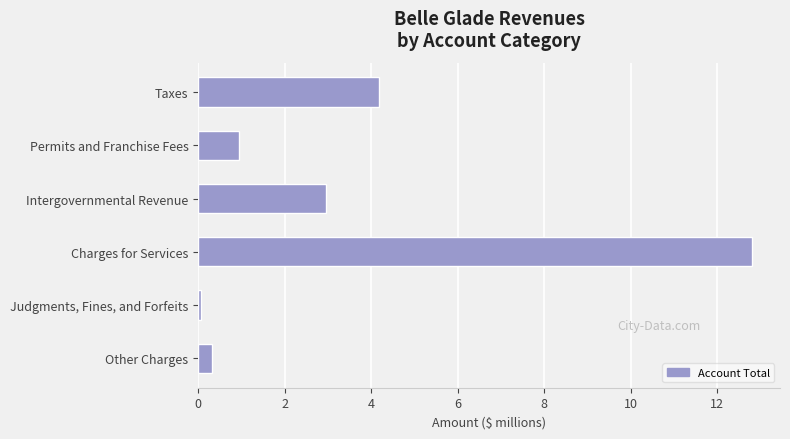

Reading top to bottom, what are all the values shown in this chart?

4.2	0.9	2.9	12.8	0.1	0.3